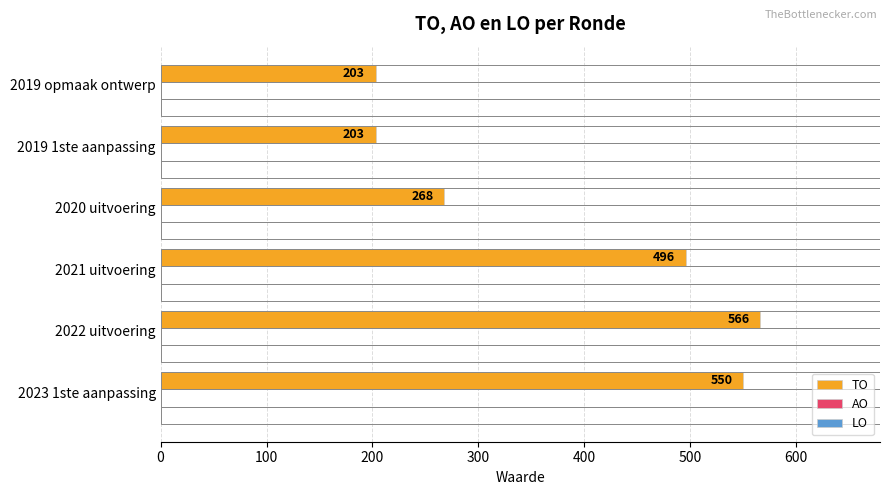

What is the maximum value shown in the chart?

566